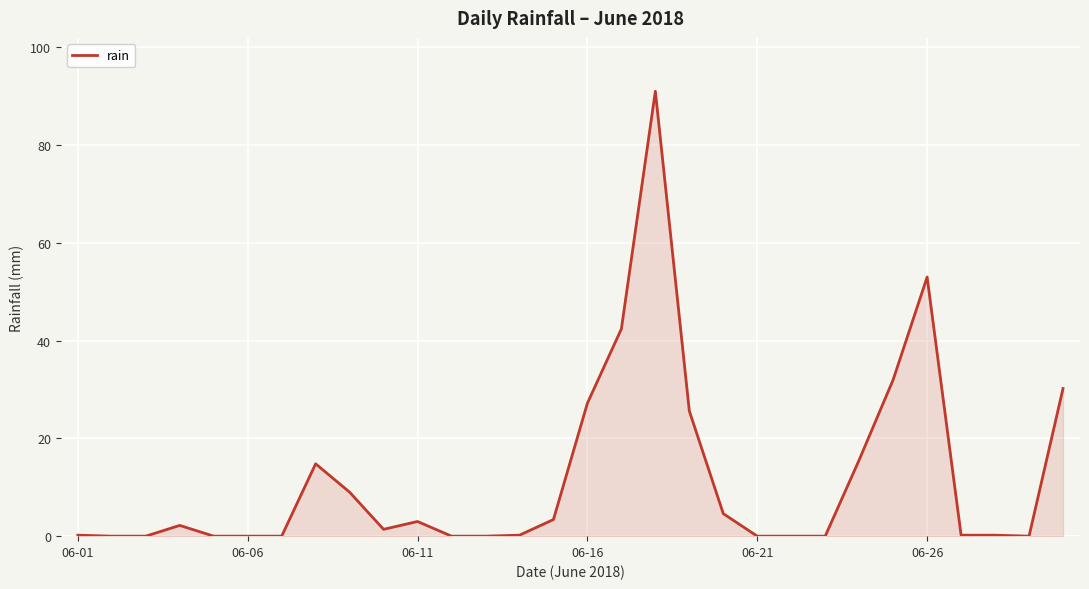

How many lines are shown in the chart?

1